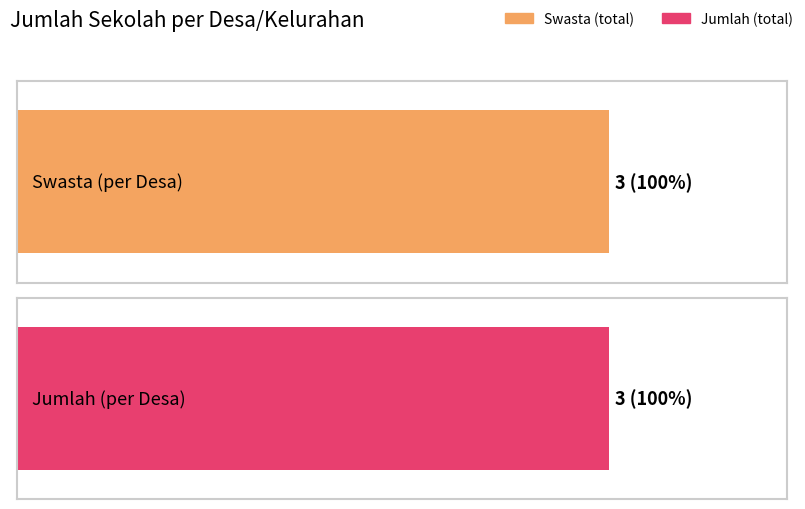

Are the bars grouped side by side (vs. stacked)?

Yes